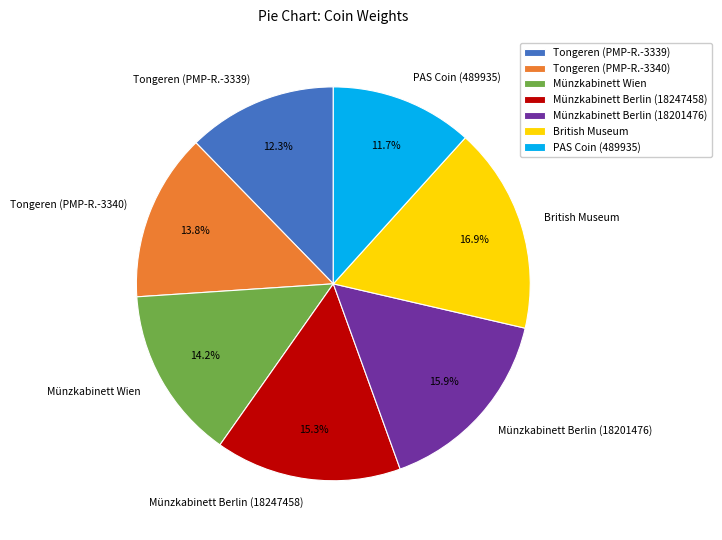

Which slice is the smallest?

PAS Coin (489935)